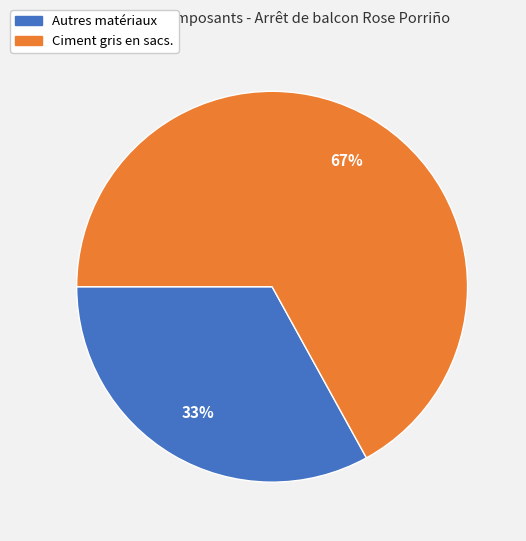

What percentage is the Ciment gris en sacs. slice, to the nearest percent?

67%